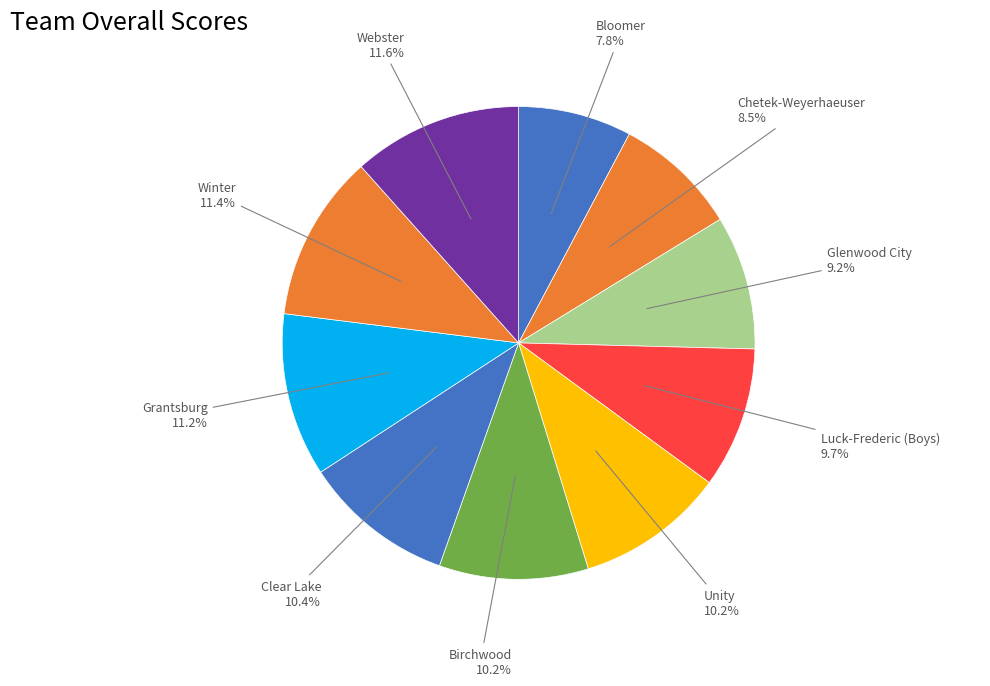

Approximately how many times larger is the value at Clear Lake compared to Unity?

1.0